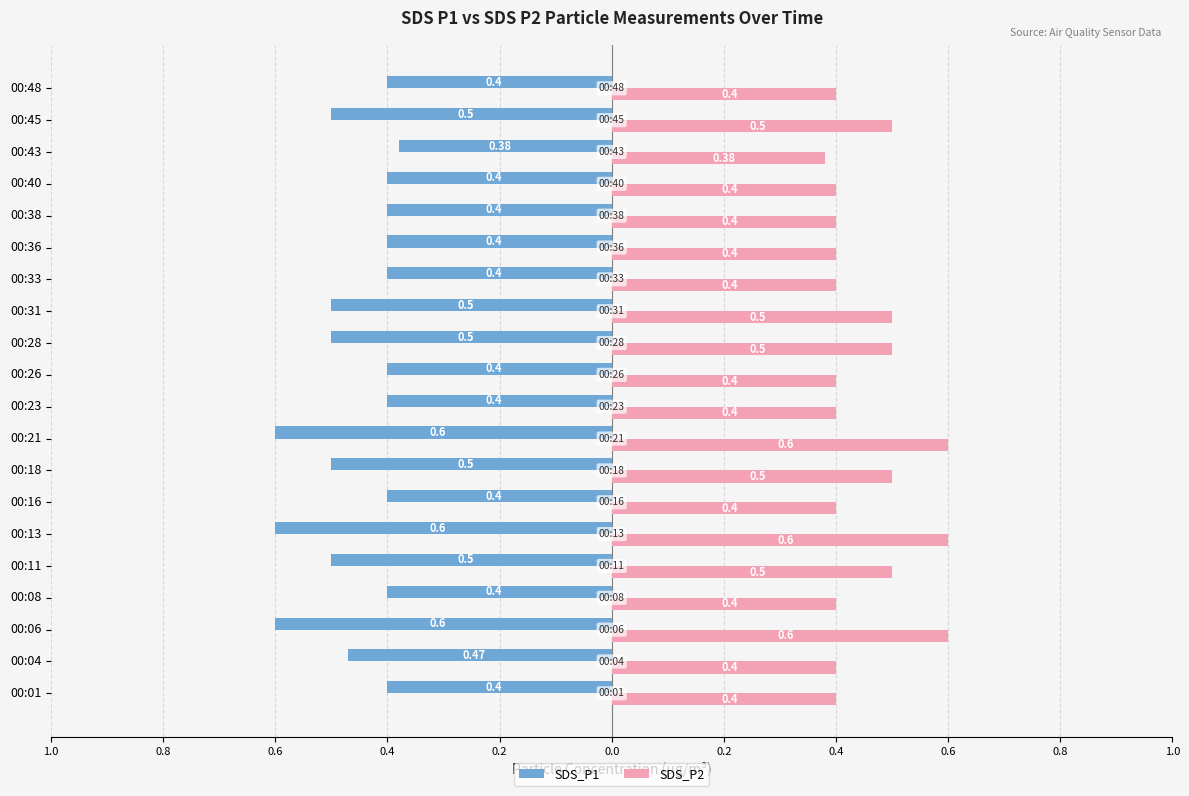

Reading right to left, transcribe all the data shown in this chart.

SDS_P1: -0.4	-0.5	-0.4	-0.4	-0.4	-0.4	-0.4	-0.5	-0.5	-0.4	-0.4	-0.6	-0.5	-0.4	-0.6	-0.5	-0.4	-0.6	-0.5	-0.4
SDS_P2: 0.4	0.5	0.4	0.4	0.4	0.4	0.4	0.5	0.5	0.4	0.4	0.6	0.5	0.4	0.6	0.5	0.4	0.6	0.4	0.4